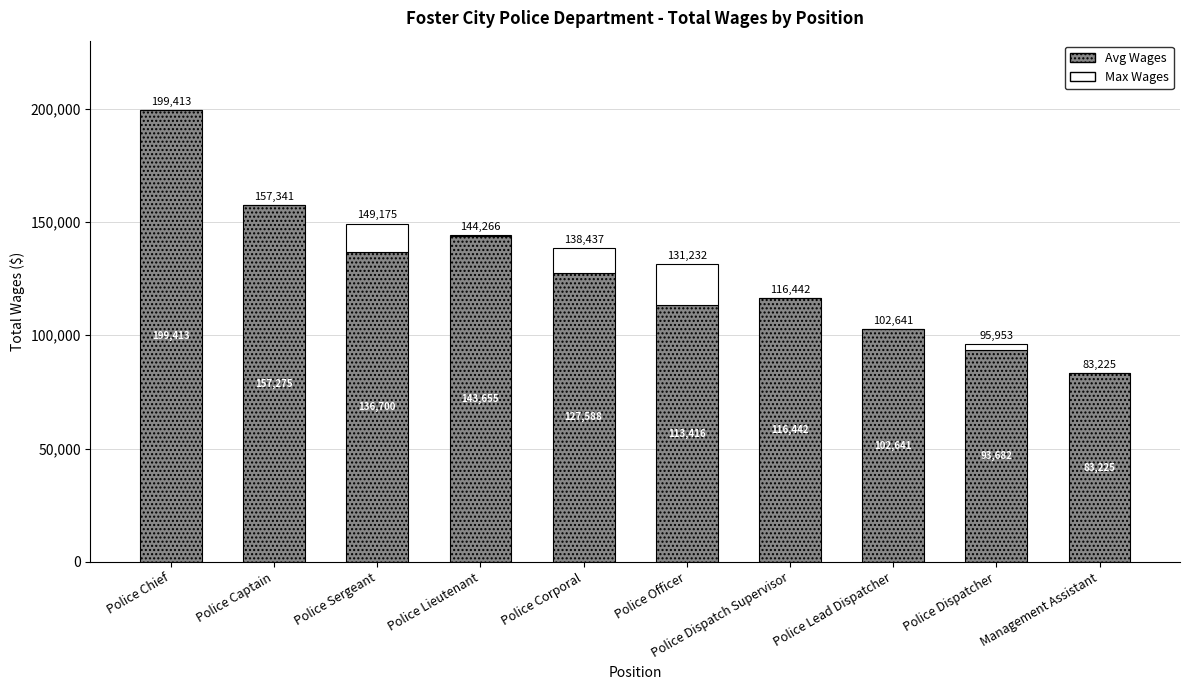

What value does the Avg Wages series have at Police Captain?

157275.5